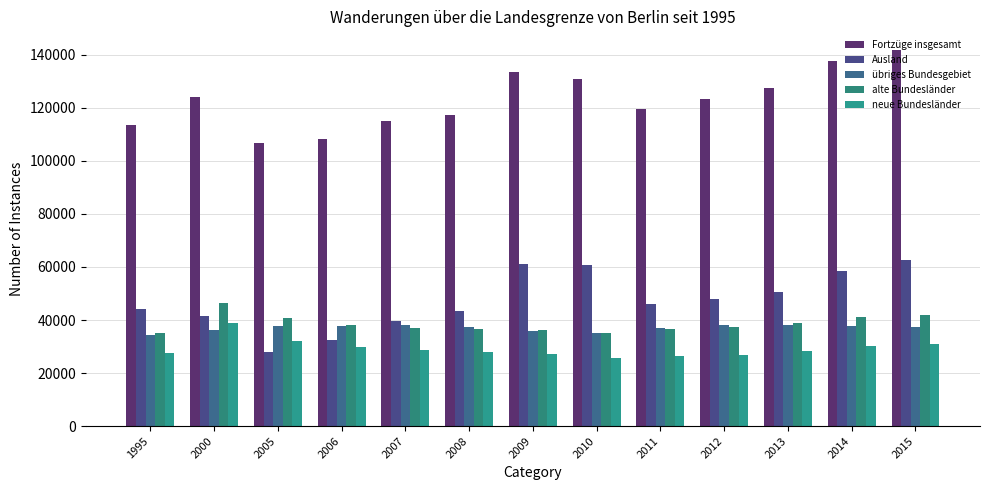

How many distinct data groups are displayed?

5